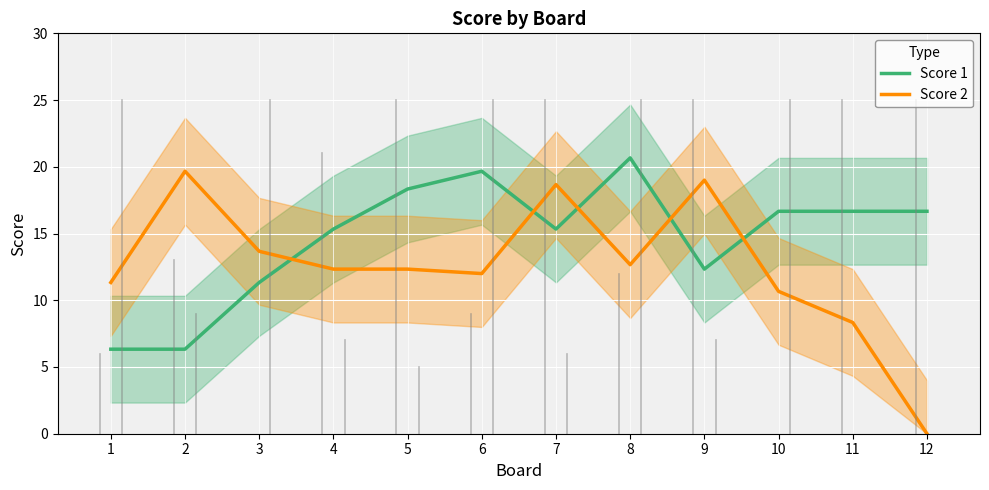

What is the value of the Score 1 point at the 8th from the left?

20.7